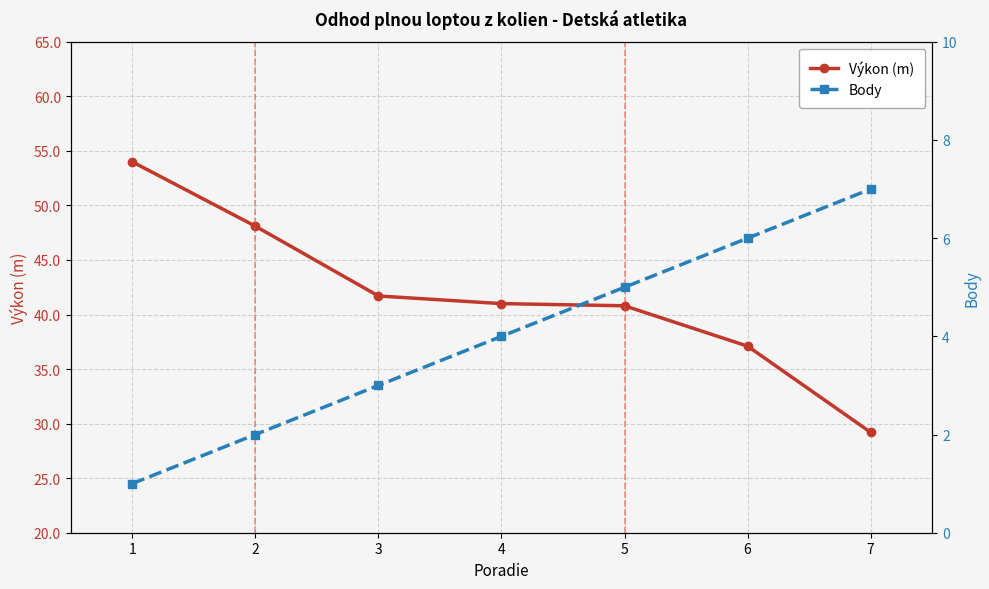

List the labels in order of Body value, largest first.

7, 6, 5, 4, 3, 2, 1